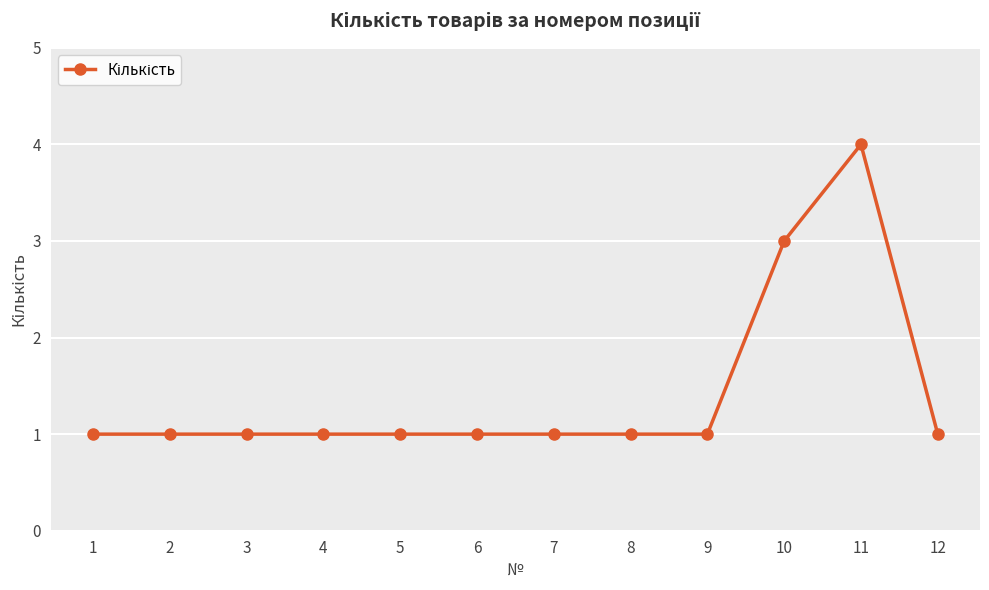

How many lines are shown in the chart?

1